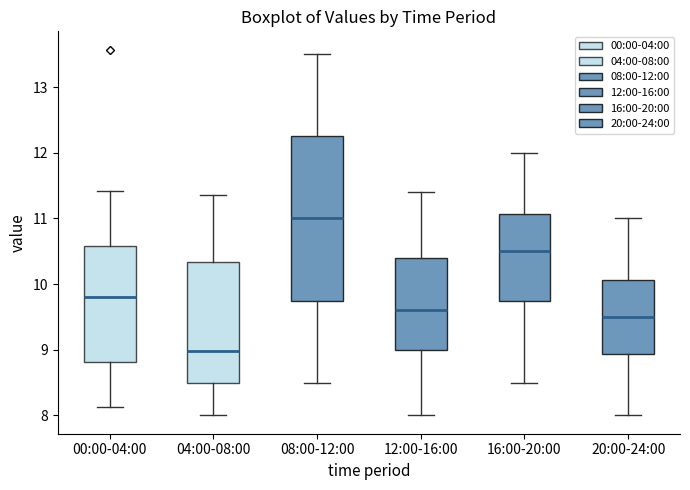

Reading left to right, transcribe this box plot: for each box, give where its median line is, the range the box spans, and where its two whiskers end, as read against the y-axis. The values are not printed on the chart, so give them approximately, as read against the axis.

00:00-04:00: median 9.8, box 8.8 to 10.6, whiskers 8.1 to 11.4
04:00-08:00: median 9.0, box 8.5 to 10.3, whiskers 8.0 to 11.4
08:00-12:00: median 11.0, box 9.8 to 12.3, whiskers 8.5 to 13.5
12:00-16:00: median 9.6, box 9.0 to 10.4, whiskers 8.0 to 11.4
16:00-20:00: median 10.5, box 9.8 to 11.1, whiskers 8.5 to 12.0
20:00-24:00: median 9.5, box 8.9 to 10.1, whiskers 8.0 to 11.0